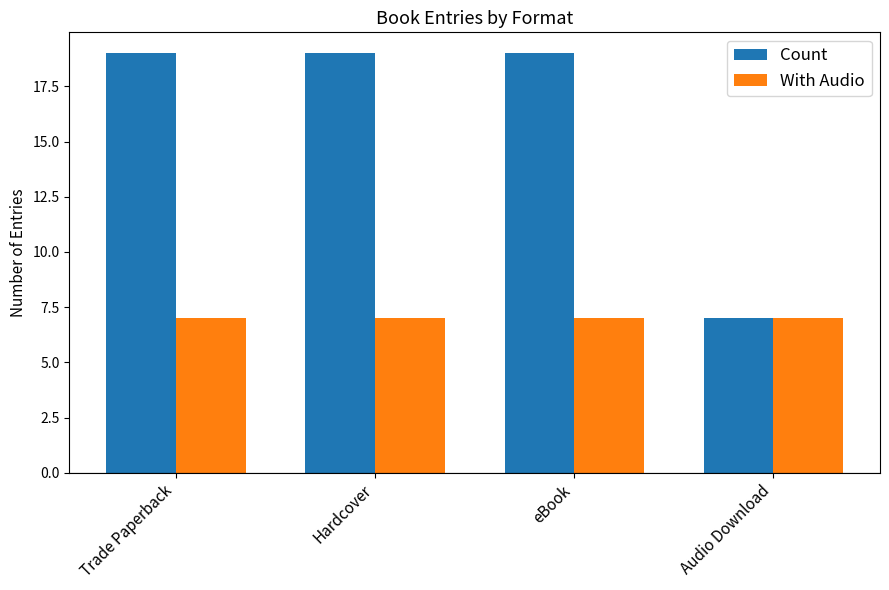

The value of With Audio at Trade Paperback is 2. True or false?

False